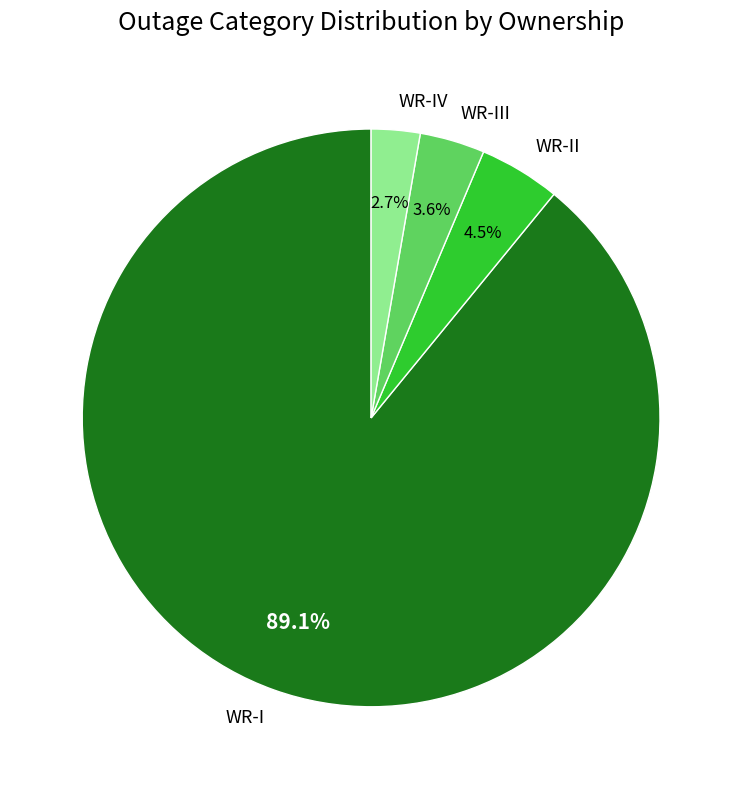

How many slices are in this pie chart?

4